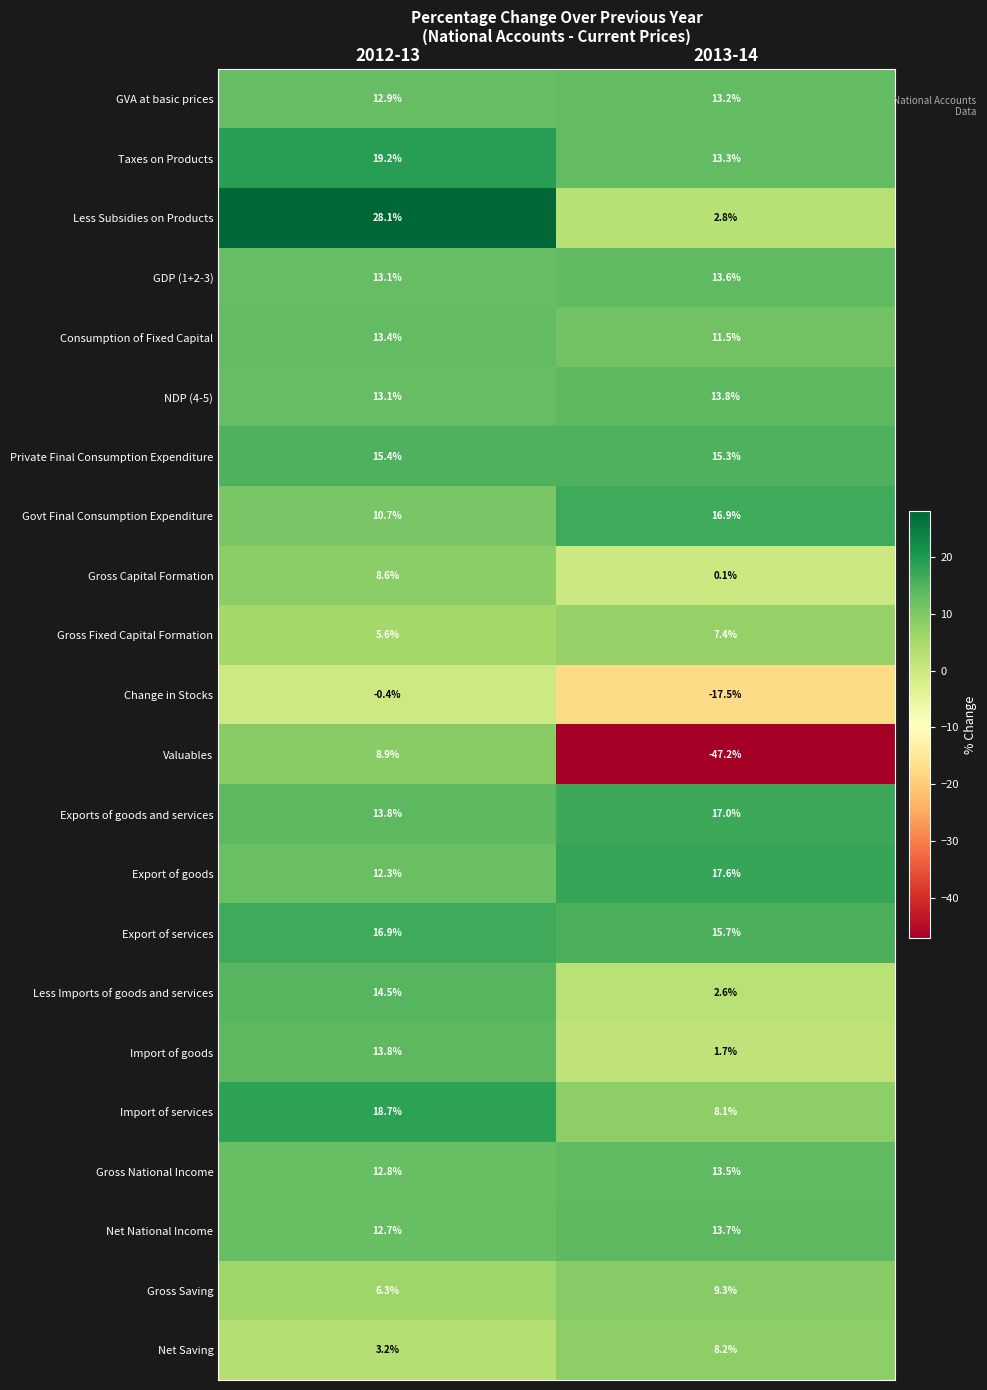

Which series has the largest total across all categories?

Export of services